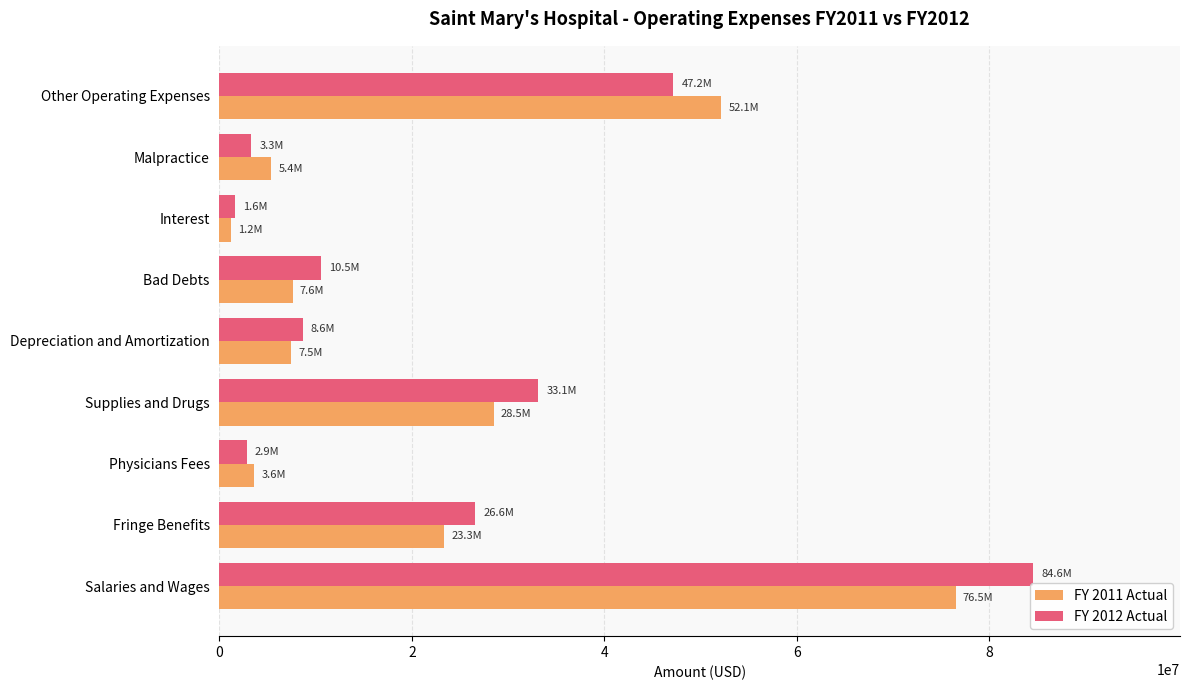

Rank the series by their maximum value, from lowest to highest.

FY 2011 Actual, FY 2012 Actual